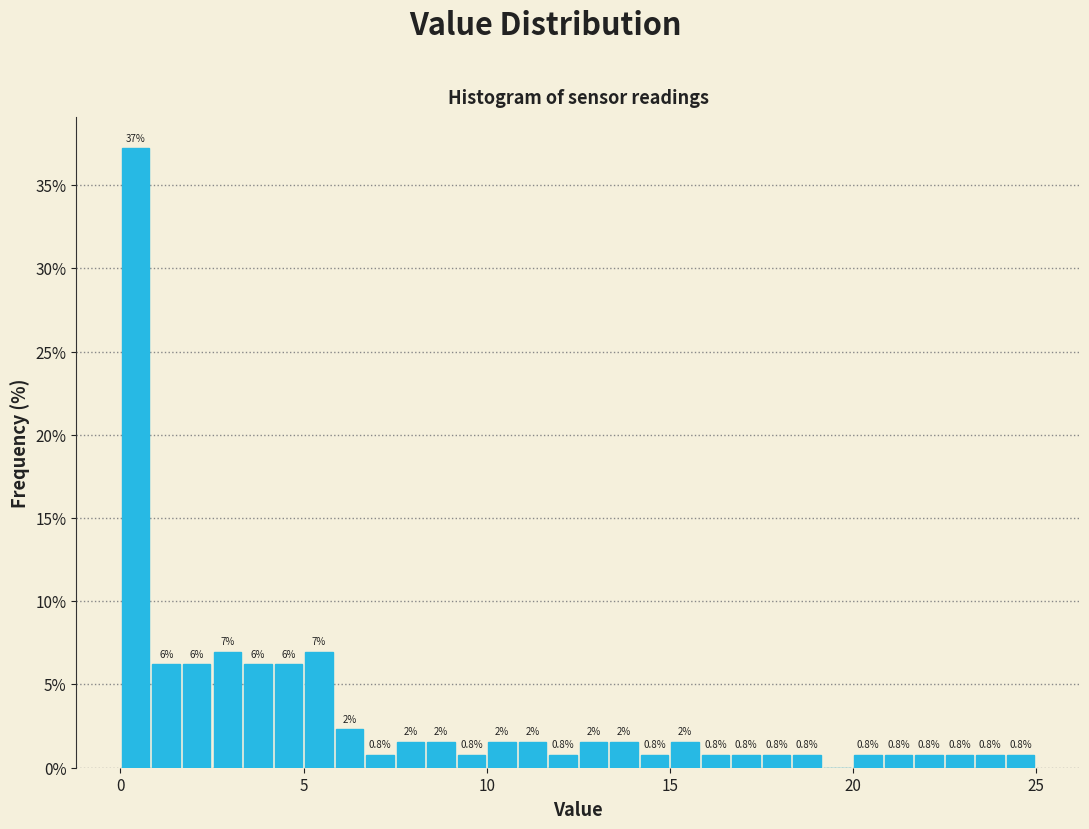

Read against the x-axis, roughly where is the centre of the tallest bar?

0.5